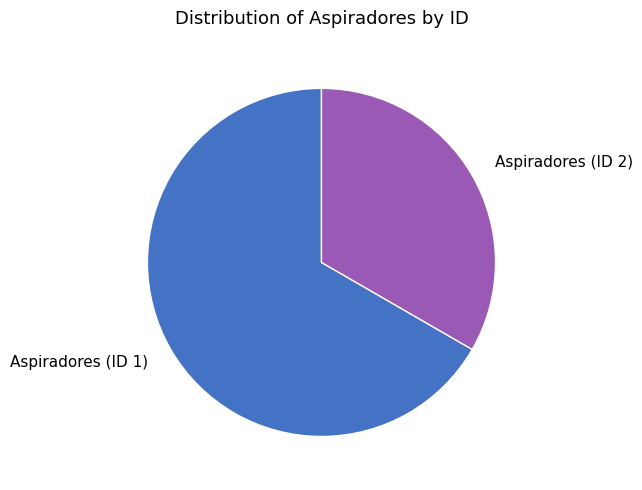

Does any single category account for the majority?

Yes